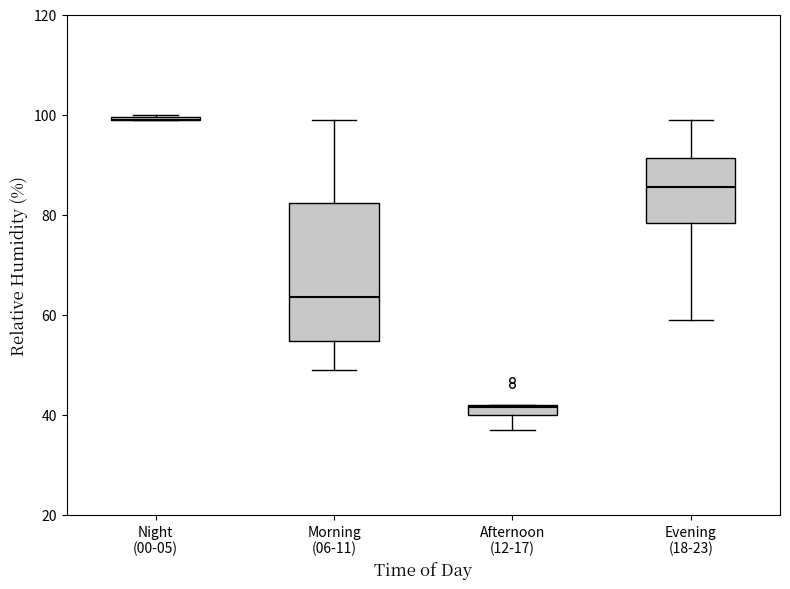

Where does the lower whisker of the box for Afternoon (12-17) end on the y-axis? The values are not printed on the chart, so give them approximately, as read against the axis.

38